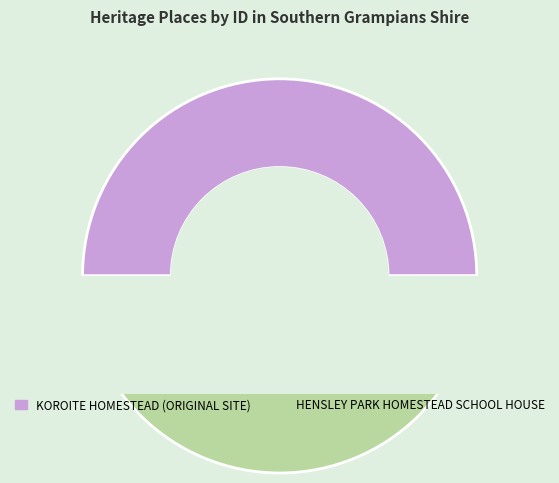

What is the majority slice?

HENSLEY PARK HOMESTEAD SCHOOL HOUSE